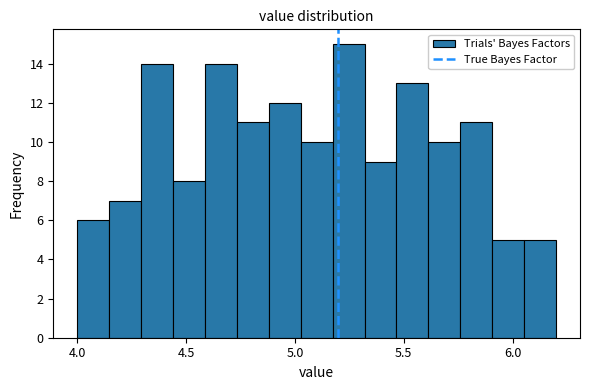

Around what value on the x-axis is the tallest bar? Give the approximate position of its centre, as read against the axis.

5.25